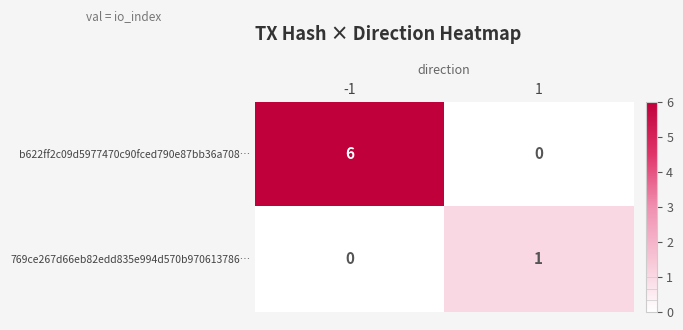

What is the difference between the highest and lowest values at 1?

1